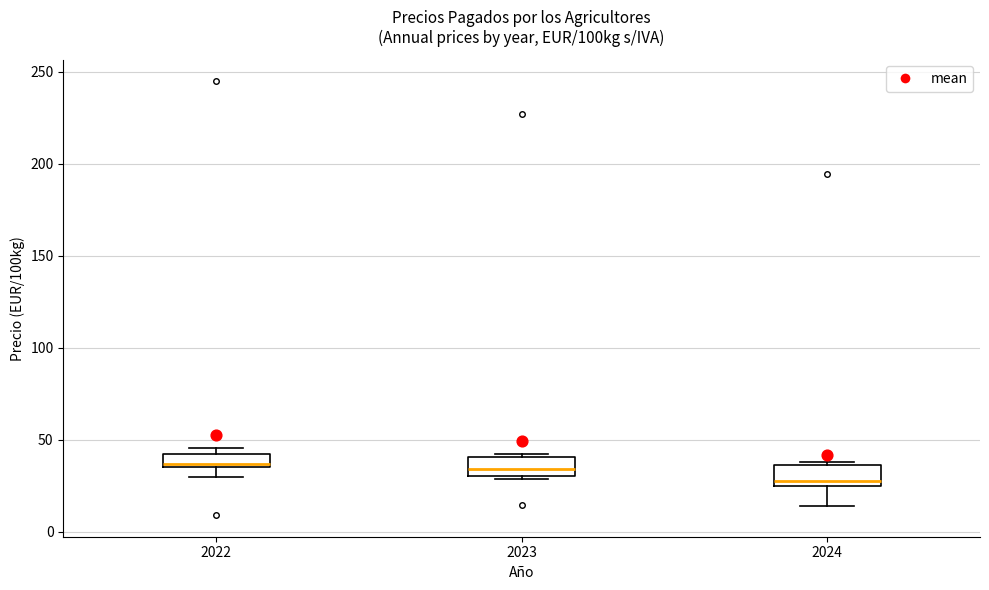

Which box has the lowest median line?

2024